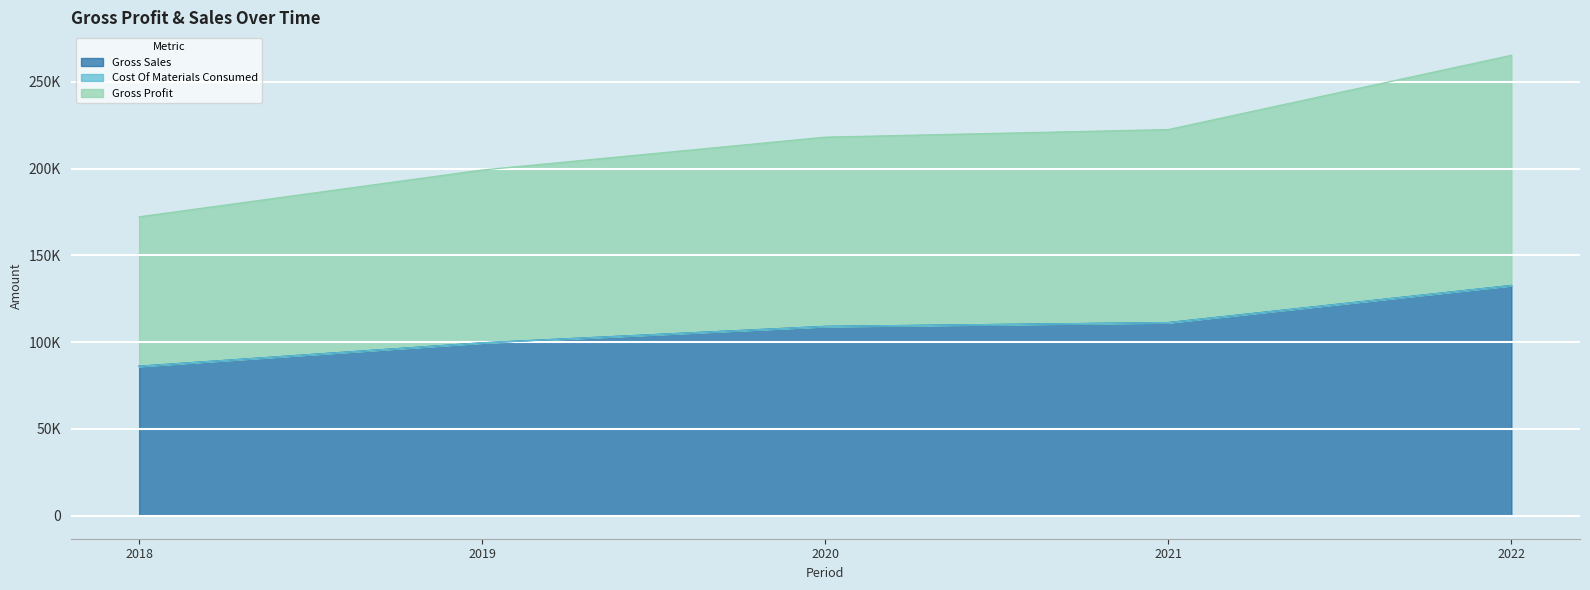

True or false: Gross Sales and Gross Profit intersect in this chart.

False